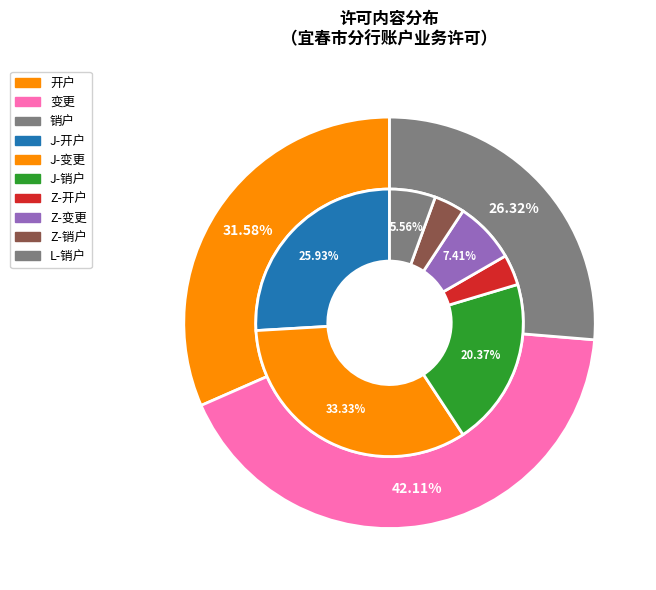

Rank the categories by value from highest to lowest.

变更, 开户, 销户